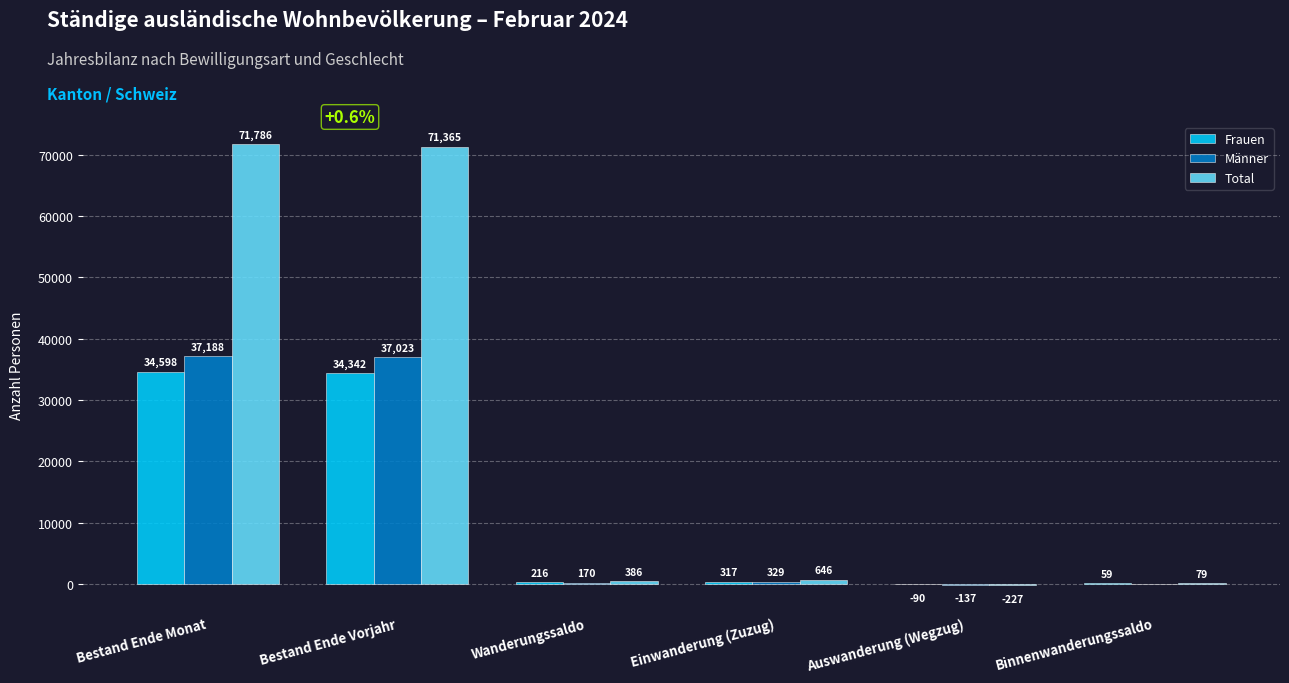

What is the approximate value of Männer at Auswanderung (Wegzug)?

-137